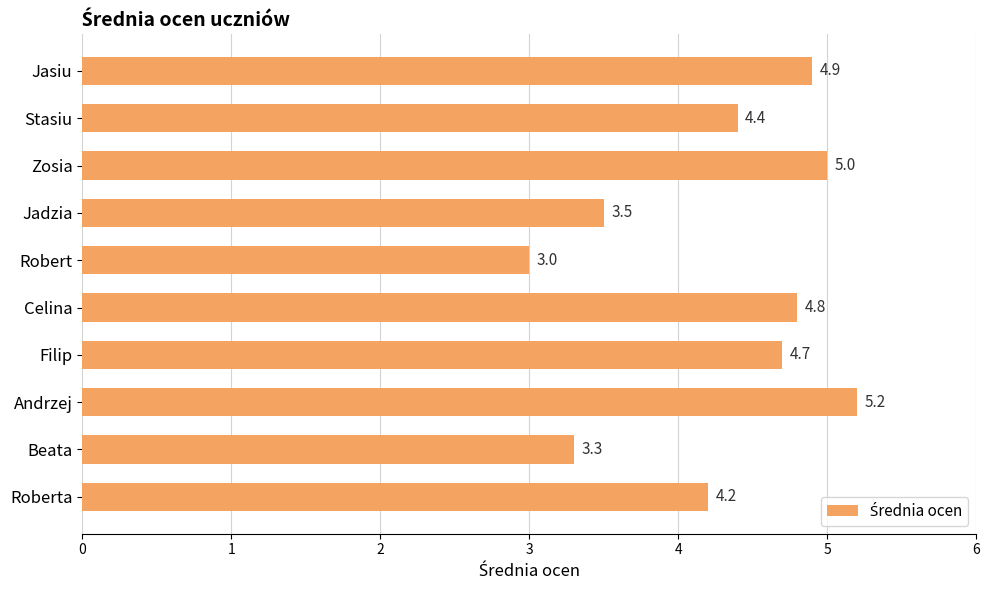

Between Robert and Andrzej, which is larger?

Andrzej